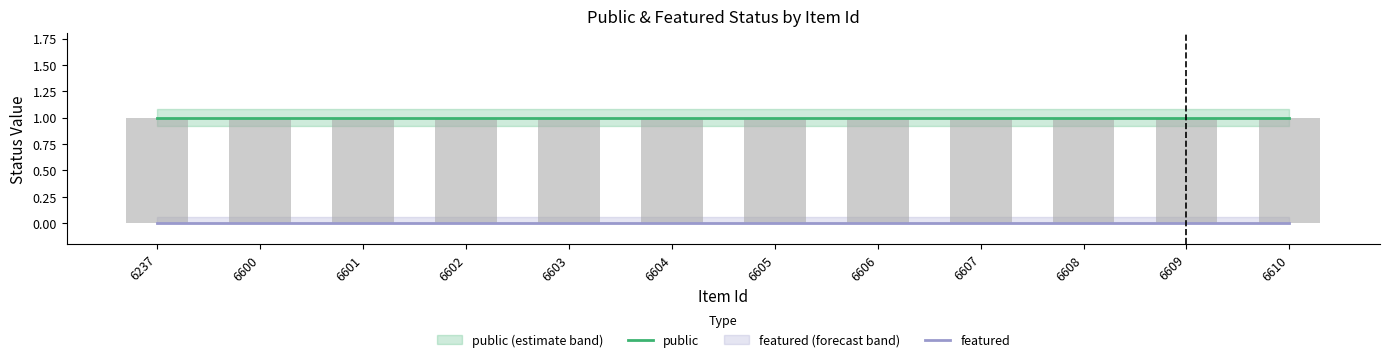

Reading left to right, list all the values displayed in this chart.

public: 6237=1	6600=1	6601=1	6602=1	6603=1	6604=1	6605=1	6606=1	6607=1	6608=1	6609=1	6610=1
featured: 6237=0	6600=0	6601=0	6602=0	6603=0	6604=0	6605=0	6606=0	6607=0	6608=0	6609=0	6610=0